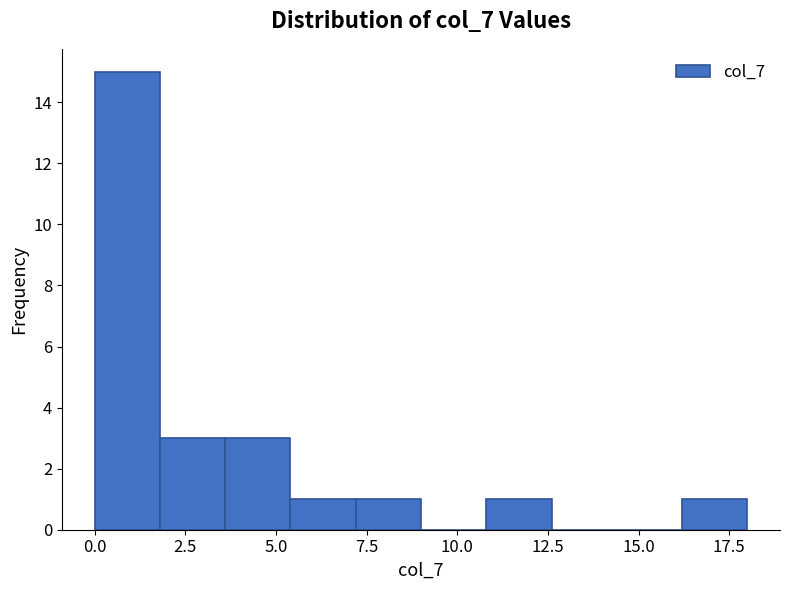

Around what value on the x-axis is the tallest bar? Give the approximate position of its centre, as read against the axis.

1.0